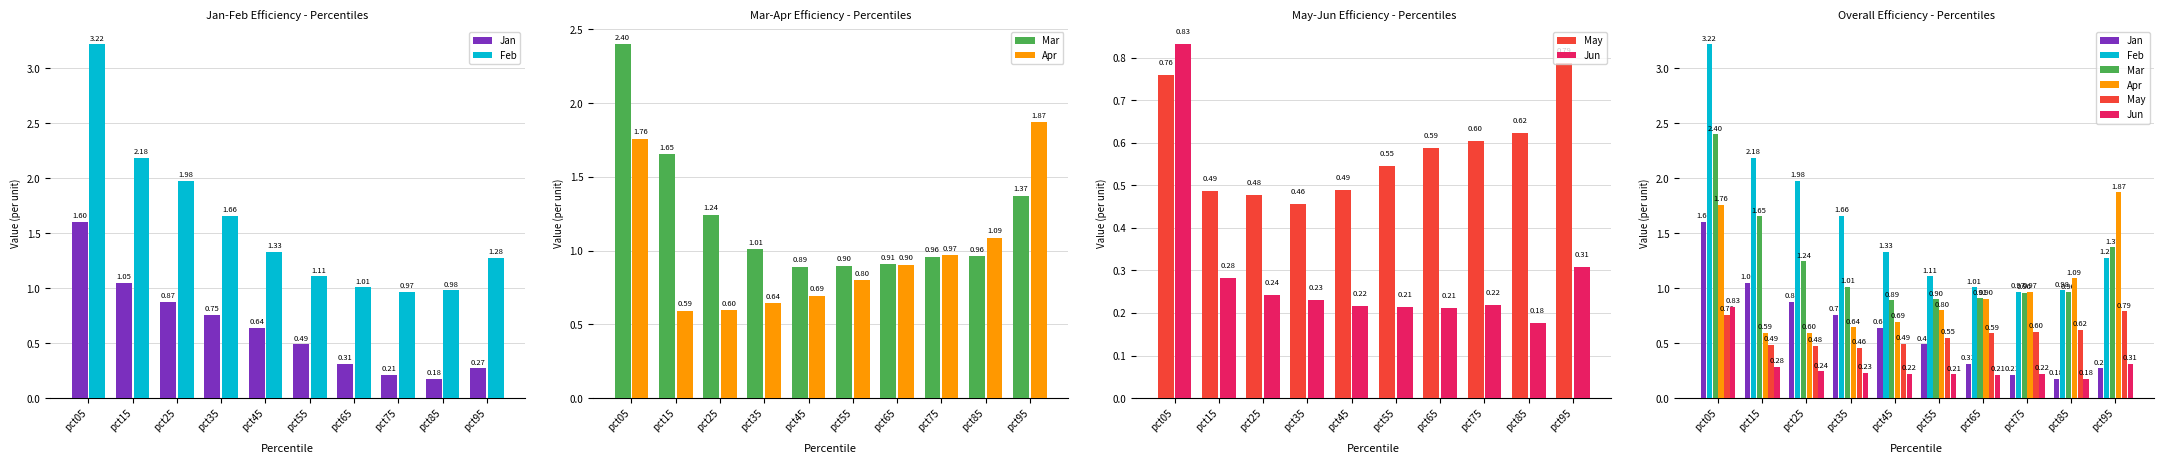

Reading right to left, extract all data points from this chart.

Jan: 0.3	0.2	0.2	0.3	0.5	0.6	0.8	0.9	1.0	1.6
Feb: 1.3	1.0	1.0	1.0	1.1	1.3	1.7	2.0	2.2	3.2
Mar: 1.4	1.0	1.0	0.9	0.9	0.9	1.0	1.2	1.7	2.4
Apr: 1.9	1.1	1.0	0.9	0.8	0.7	0.6	0.6	0.6	1.8
May: 0.8	0.6	0.6	0.6	0.5	0.5	0.5	0.5	0.5	0.8
Jun: 0.3	0.2	0.2	0.2	0.2	0.2	0.2	0.2	0.3	0.8